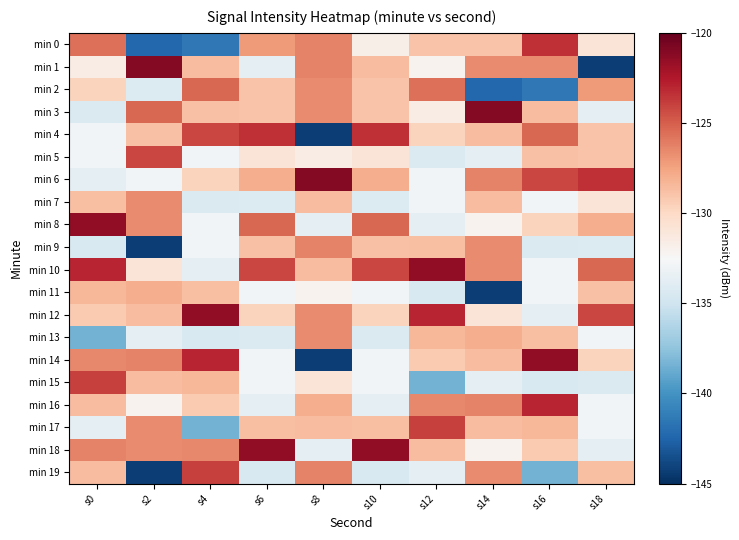

Rank the series at s12 from lowest to highest value.

min 15, min 11, min 5, min 8, min 19, min 7, min 6, min 1, min 3, min 4, min 14, min 0, min 9, min 18, min 13, min 16, min 2, min 17, min 12, min 10